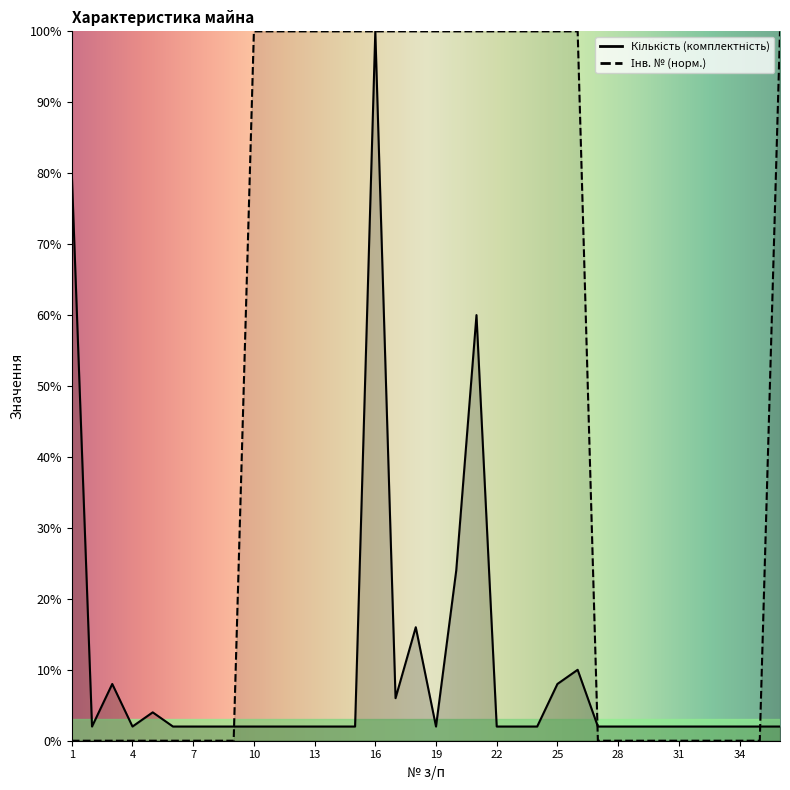

In Кількість (комплектність), how many points are higher than both neighbors (excluding endpoints)?

6